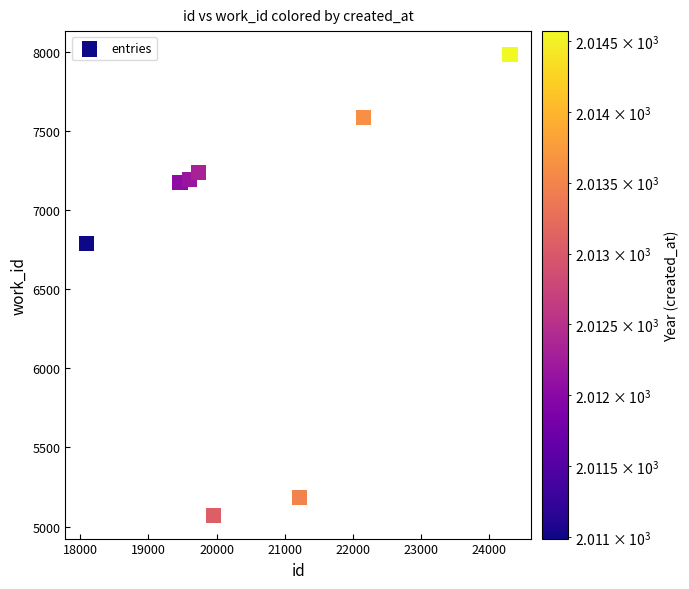

What Y value in the scatter plot is closest to 6527?

6786